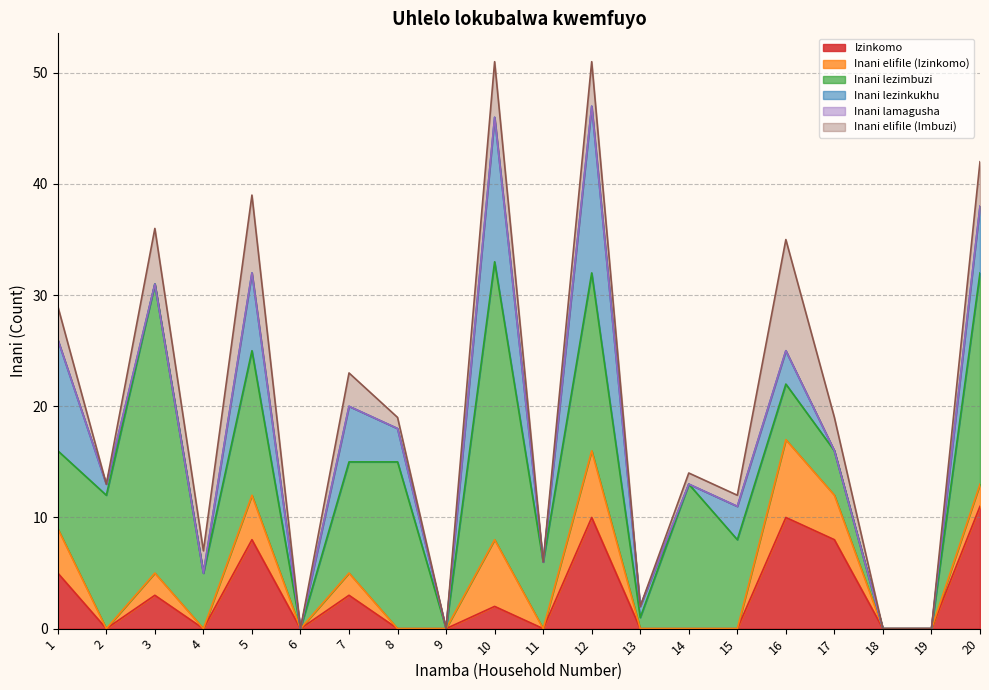

True or false: Izinkomo and Inani lezimbuzi cross at least once.

True